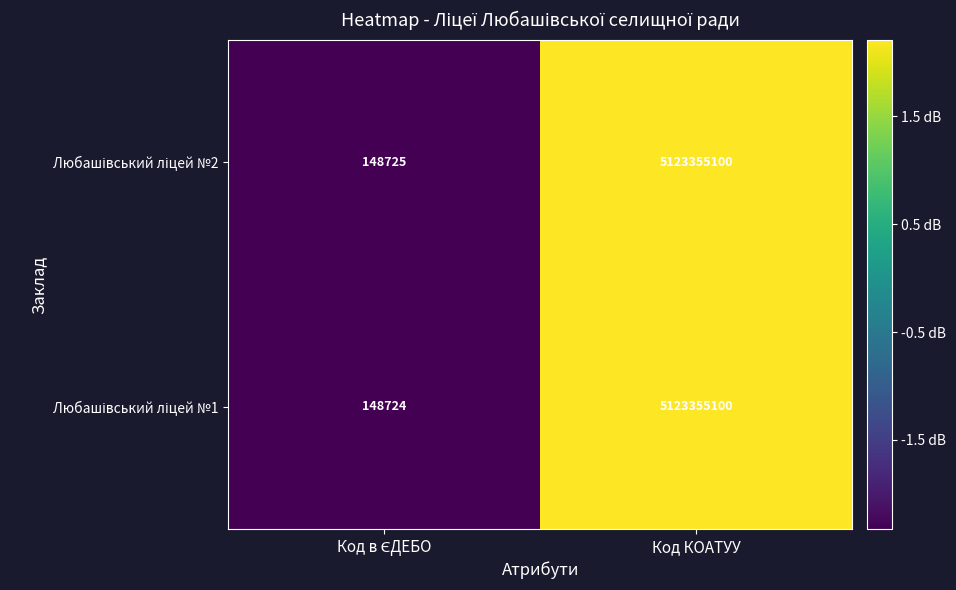

At which category is the sum across all series the highest?

Код КОАТУУ